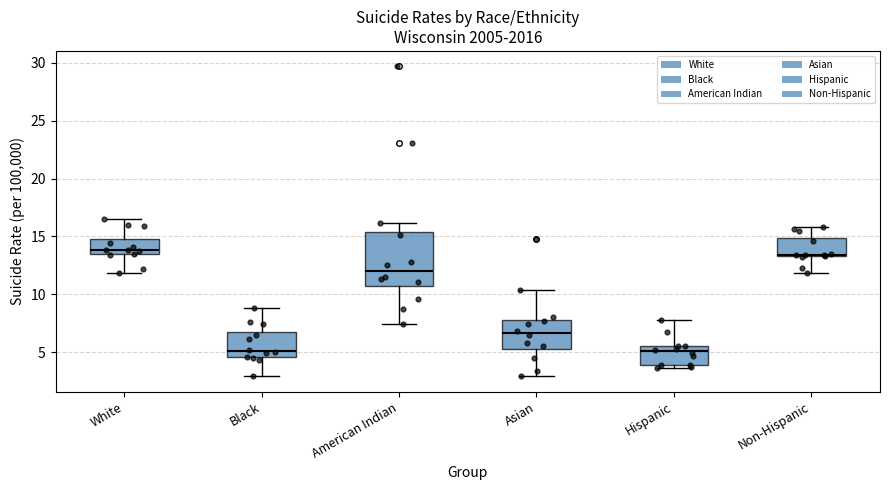

Reading left to right, transcribe this box plot: for each box, give where its median line is, the range the box spans, and where its two whiskers end, as read against the y-axis. The values are not printed on the chart, so give them approximately, as read against the axis.

White: median 14.0, box 13.5 to 15.0, whiskers 12.0 to 16.5
Black: median 5.0, box 4.5 to 6.5, whiskers 3.0 to 9.0
American Indian: median 12.0, box 10.5 to 15.5, whiskers 7.5 to 16.0
Asian: median 6.5, box 5.5 to 8.0, whiskers 3.0 to 10.5
Hispanic: median 5.0, box 4.0 to 5.5, whiskers 3.5 to 8.0
Non-Hispanic: median 13.5, box 13.5 to 15.0, whiskers 12.0 to 16.0